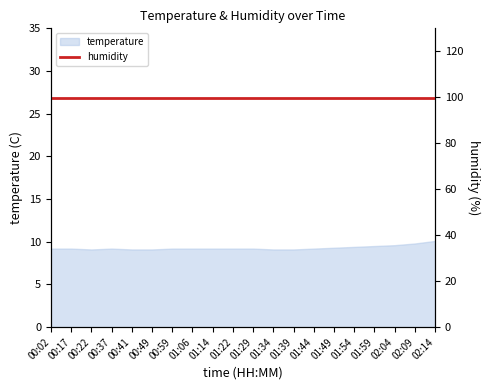

What is the ratio of the value at 01:44 to the value at 01:34?

1.0